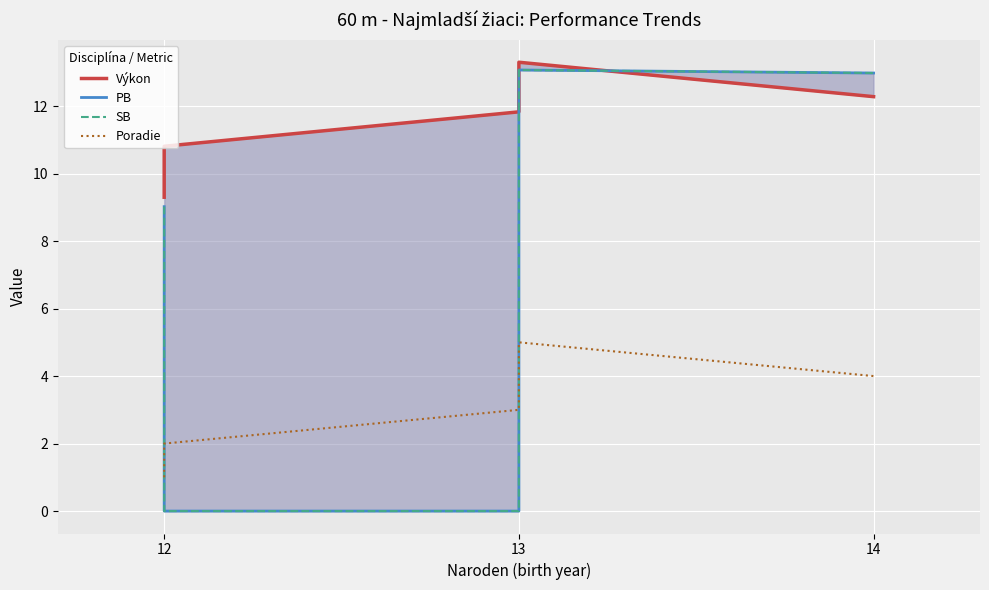

What is the label of the 4th point from the left?

3